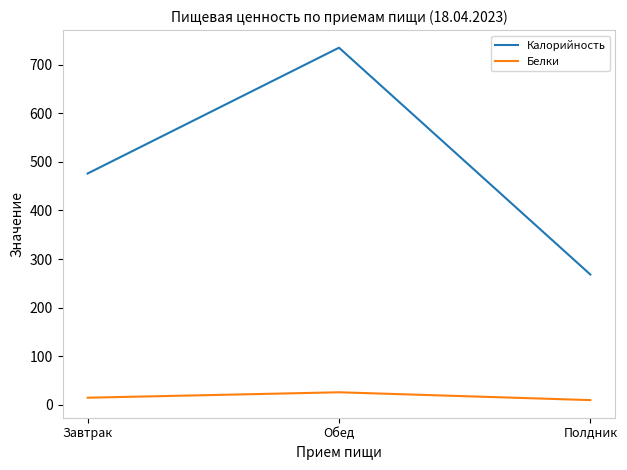

Which series changed the most between Обед and Полдник?

Калорийность